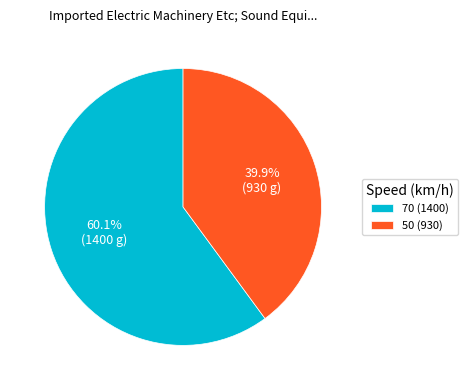

Is 50 the majority of the pie?

No